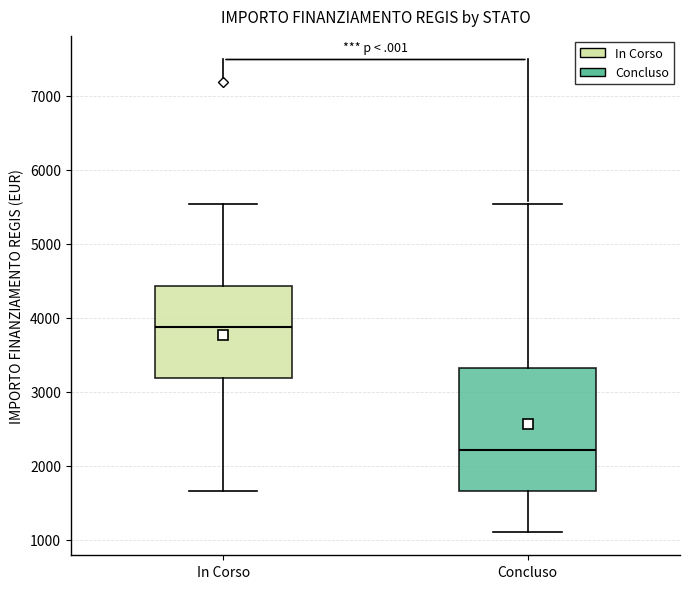

Reading left to right, read every box against the y-axis: the position of its median line, the range the box covers, and the ends of its whiskers. The values are not printed on the chart, so give them approximately, as read against the axis.

In Corso: median 3900, box 3200 to 4400, whiskers 1700 to 5500
Concluso: median 2200, box 1700 to 3300, whiskers 1100 to 5500